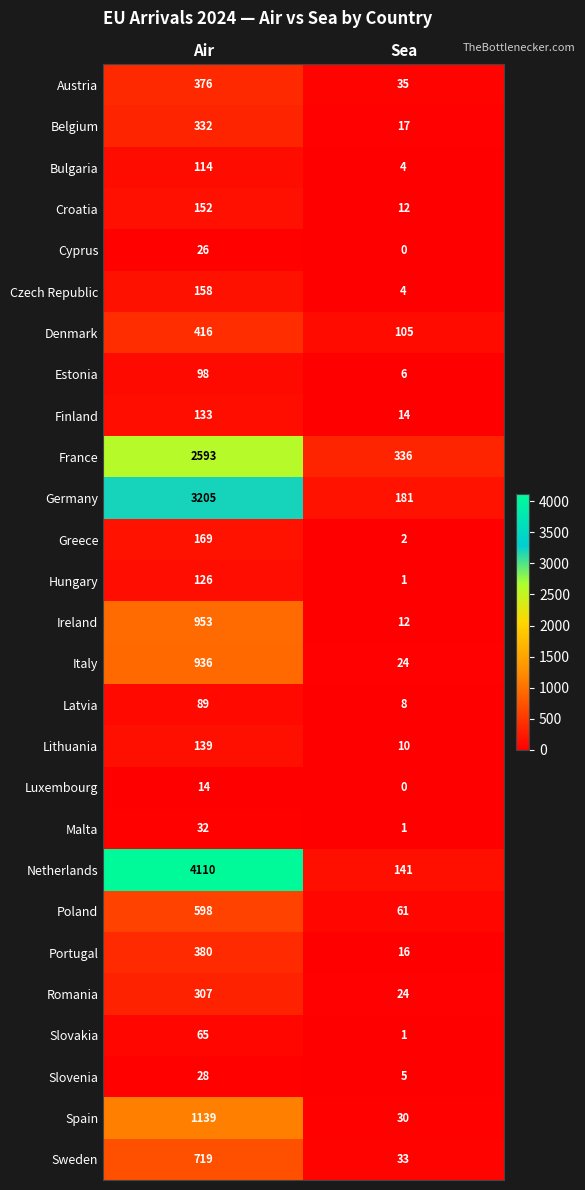

Rank the series by their maximum value, from lowest to highest.

Luxembourg, Cyprus, Slovenia, Malta, Slovakia, Latvia, Estonia, Bulgaria, Hungary, Finland, Lithuania, Croatia, Czech Republic, Greece, Romania, Belgium, Austria, Portugal, Denmark, Poland, Sweden, Italy, Ireland, Spain, France, Germany, Netherlands